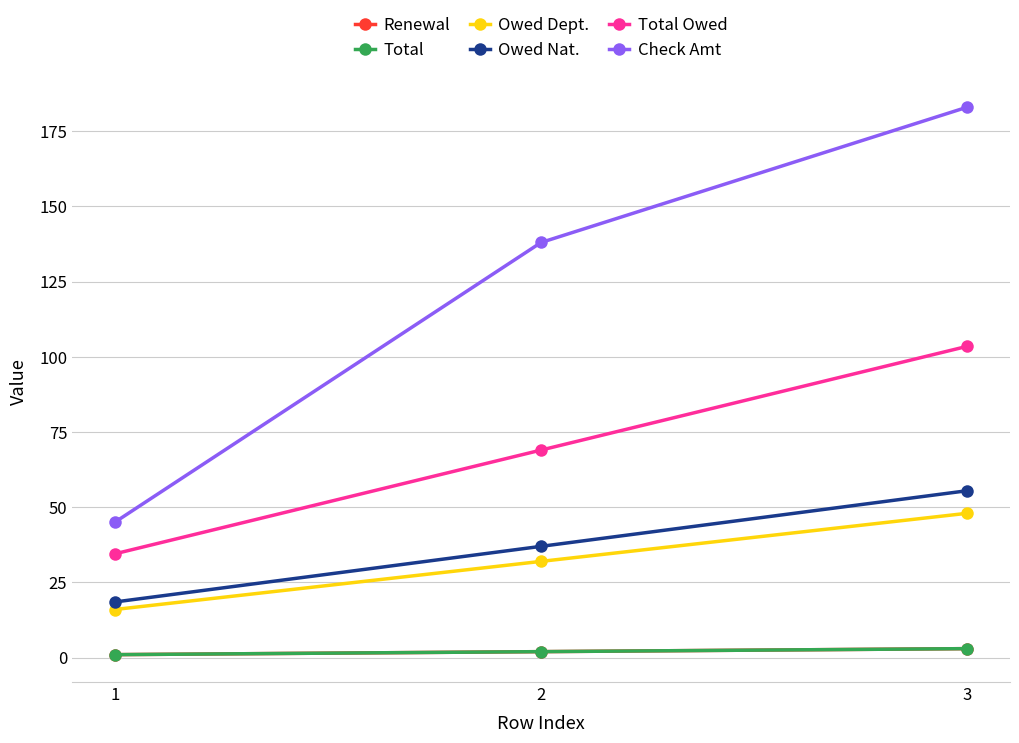

Is this an area chart (filled region under the line)?

No